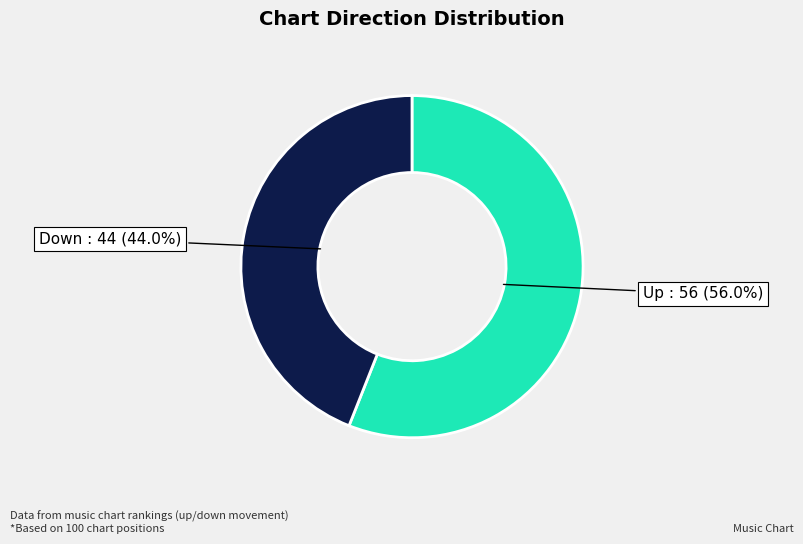

Does any single category account for the majority?

Yes